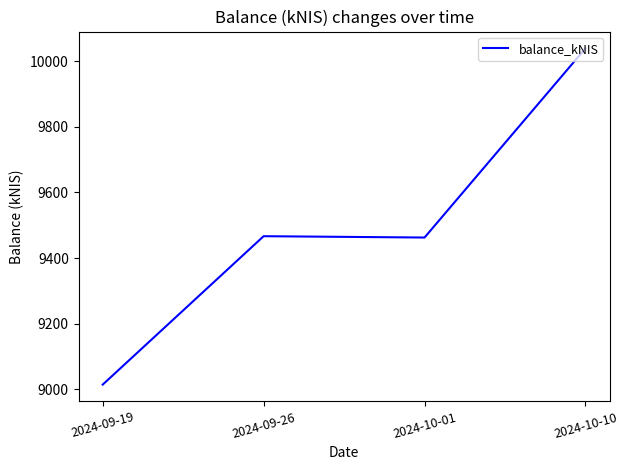

The value at 2024-09-19 is 9014.8. True or false?

True